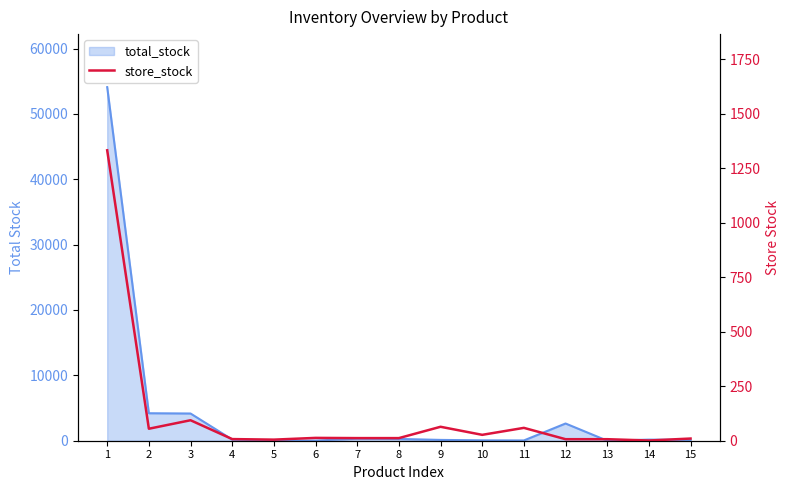

What is the minimum value shown in the chart?

1.0